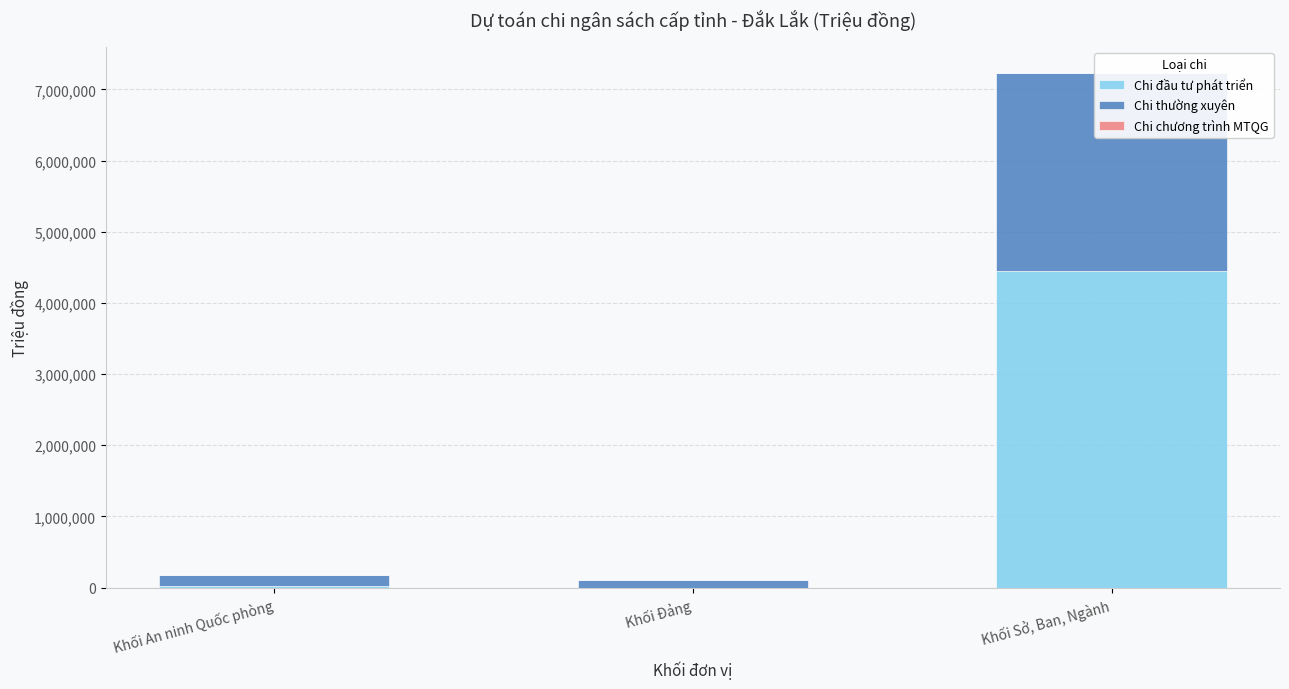

Which series has the largest range (max minus min)?

Chi đầu tư phát triển